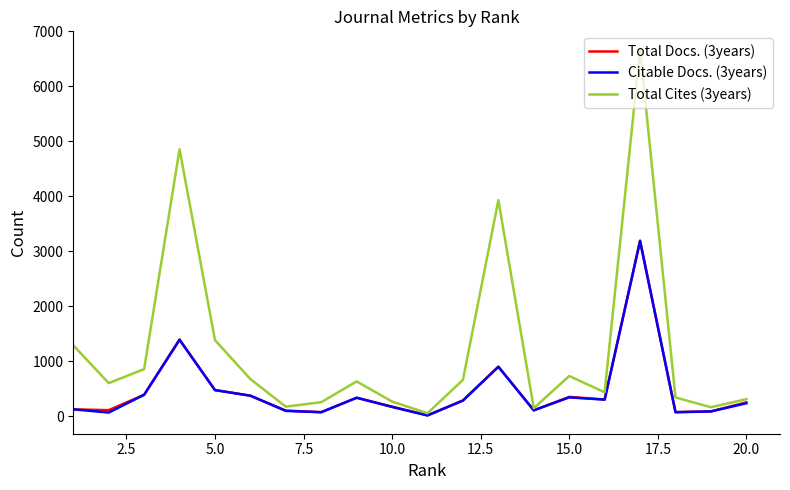

What is the maximum value shown in the chart?

6669